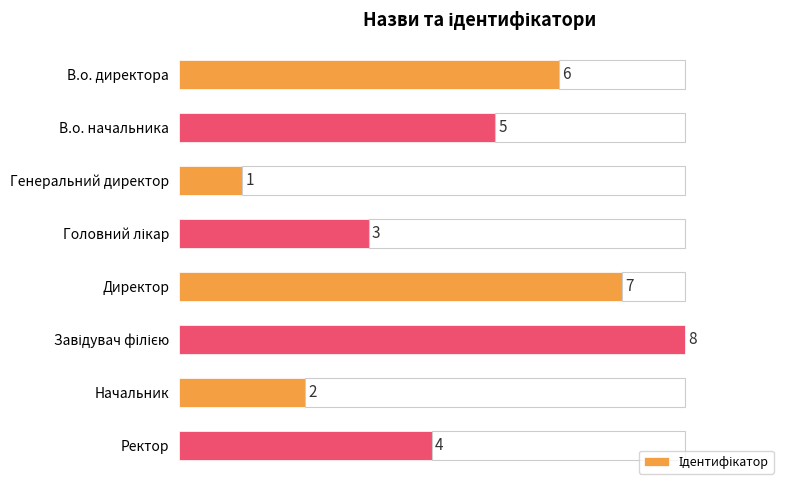

What is the difference between the maximum and minimum values?

7